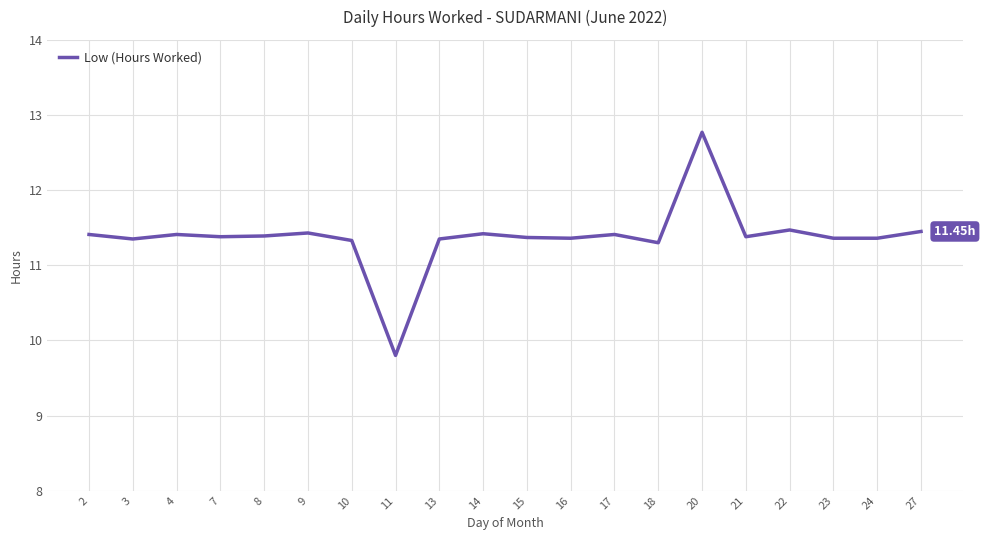

What is the difference between the maximum and minimum values?

3.0